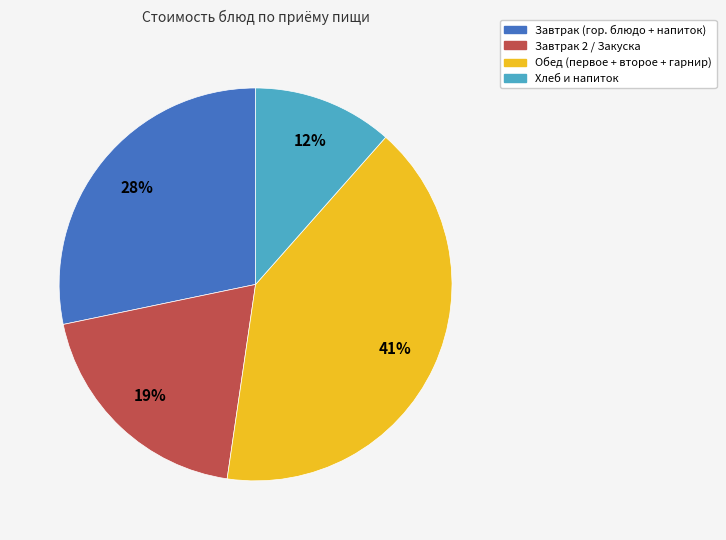

Is there a majority slice in this chart?

No